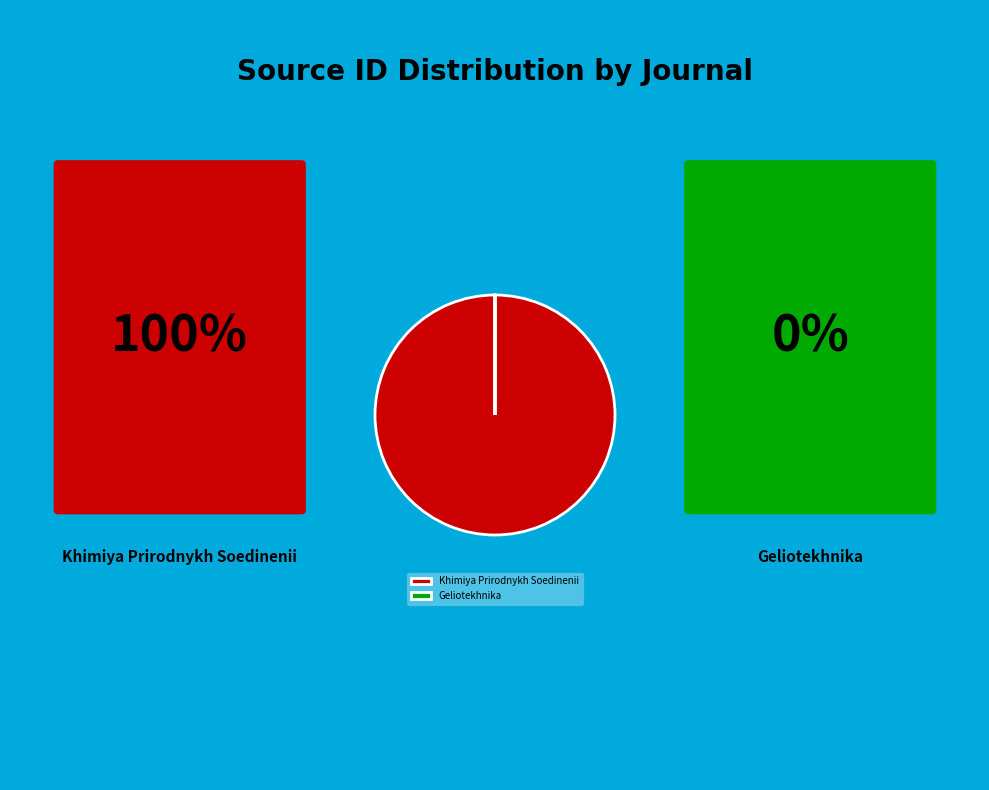

True or false: Khimiya Prirodnykh Soedinenii accounts for 100% of the total.

True